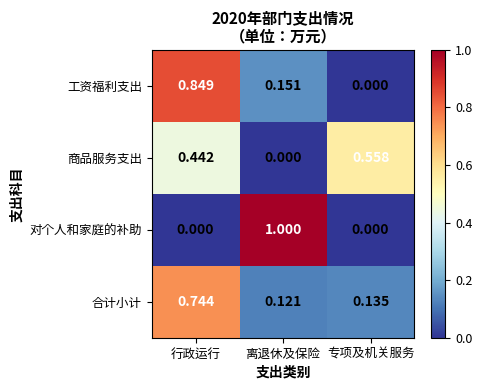

At which category is the sum across all series the highest?

行政运行